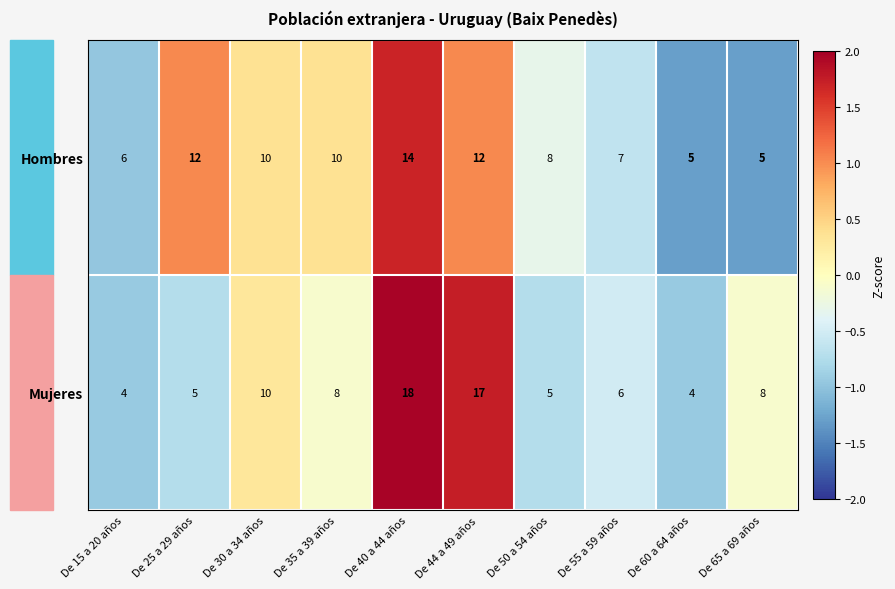

At which label does Hombres first exceed 10?

De 25 a 29 años